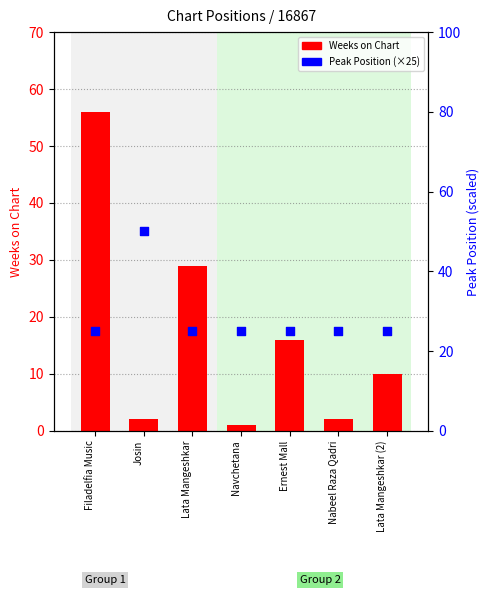

Which series reaches the maximum Y coordinate?

Weeks on Chart